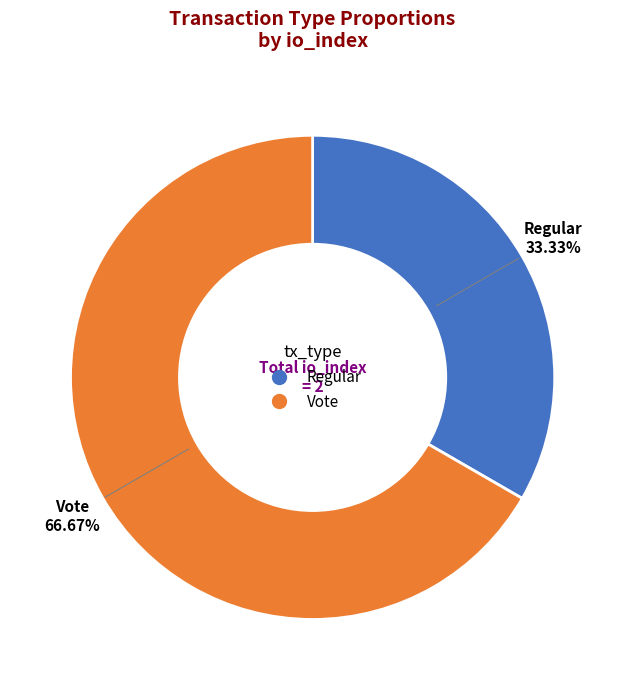

What is the ratio of the value at Vote to the value at Regular?

2.0